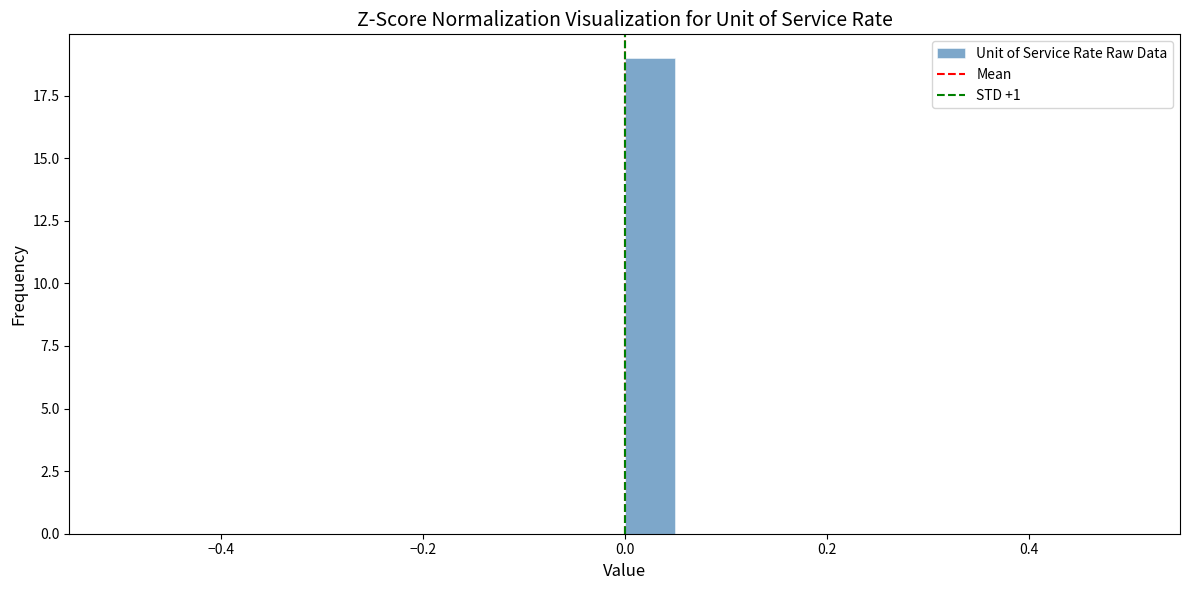

Read against the x-axis, roughly where is the centre of the tallest bar?

0.02